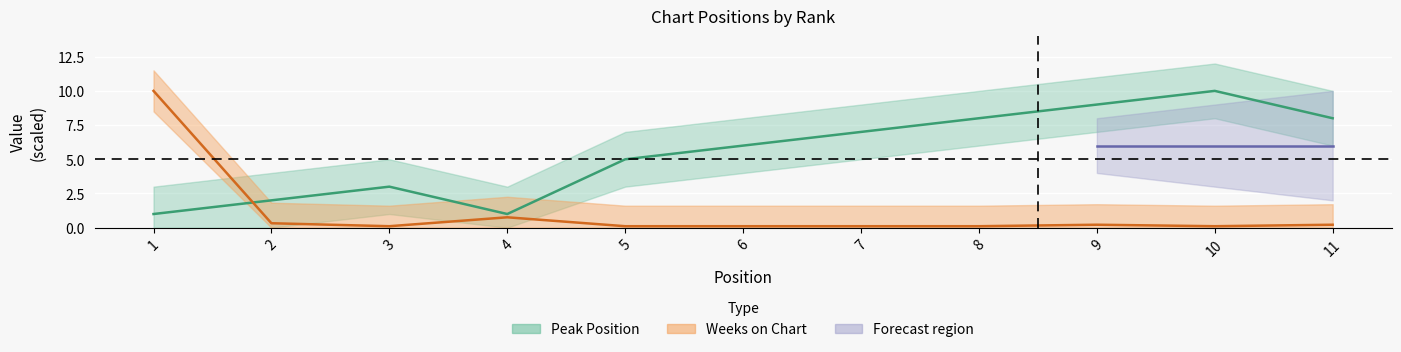

List the labels in order of Peak Position value, smallest first.

1, 4, 2, 3, 5, 6, 7, 8, 11, 9, 10